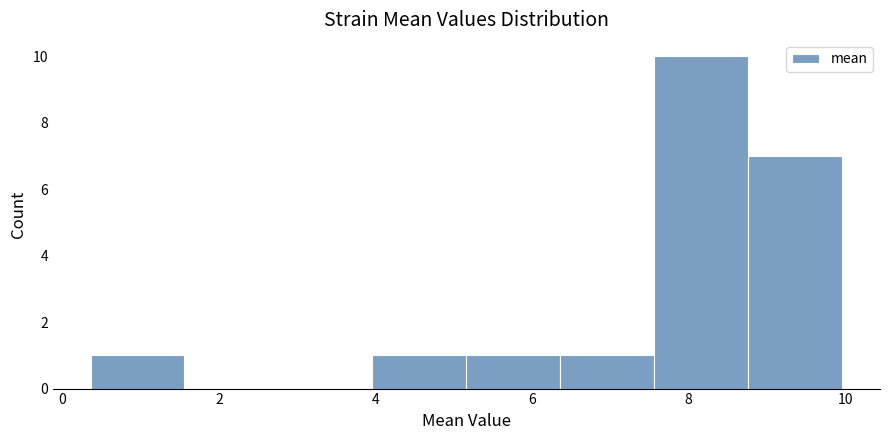

Which range on the x-axis has the tallest bar?

7.6 to 8.8